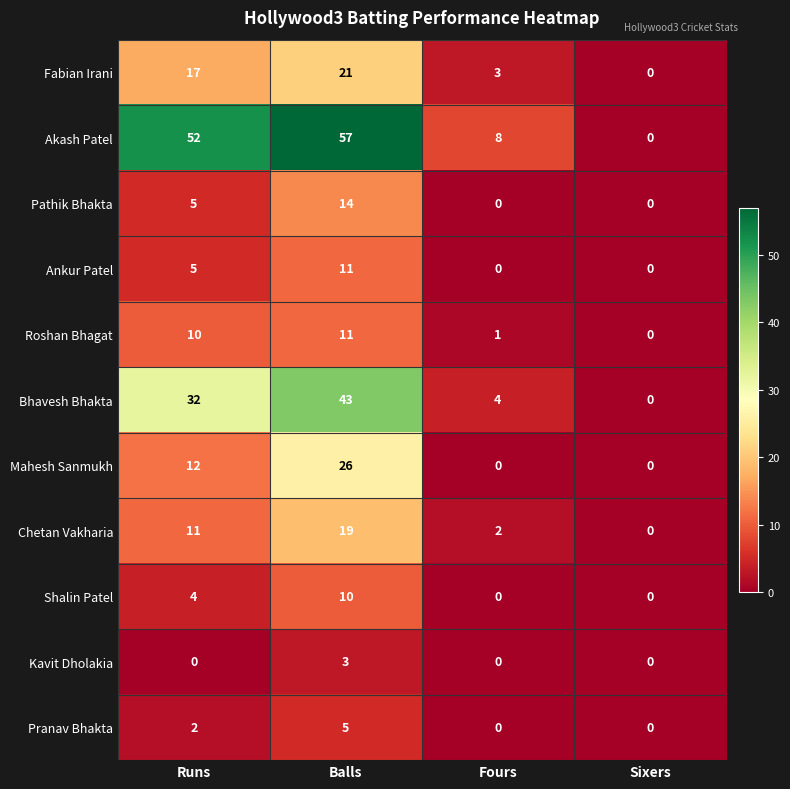

What is the difference between the maximum and minimum values in the Pathik Bhakta series?

14